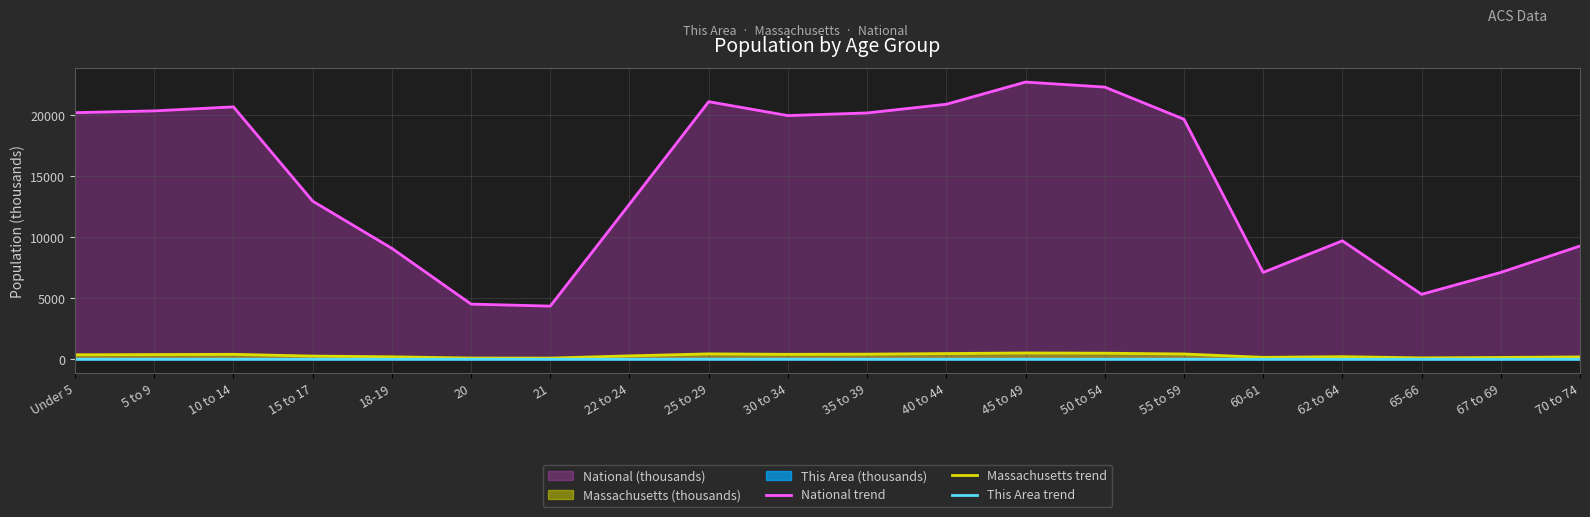

What is the sum of the National trend values at 5 to 9 and 35 to 39?

40528.3